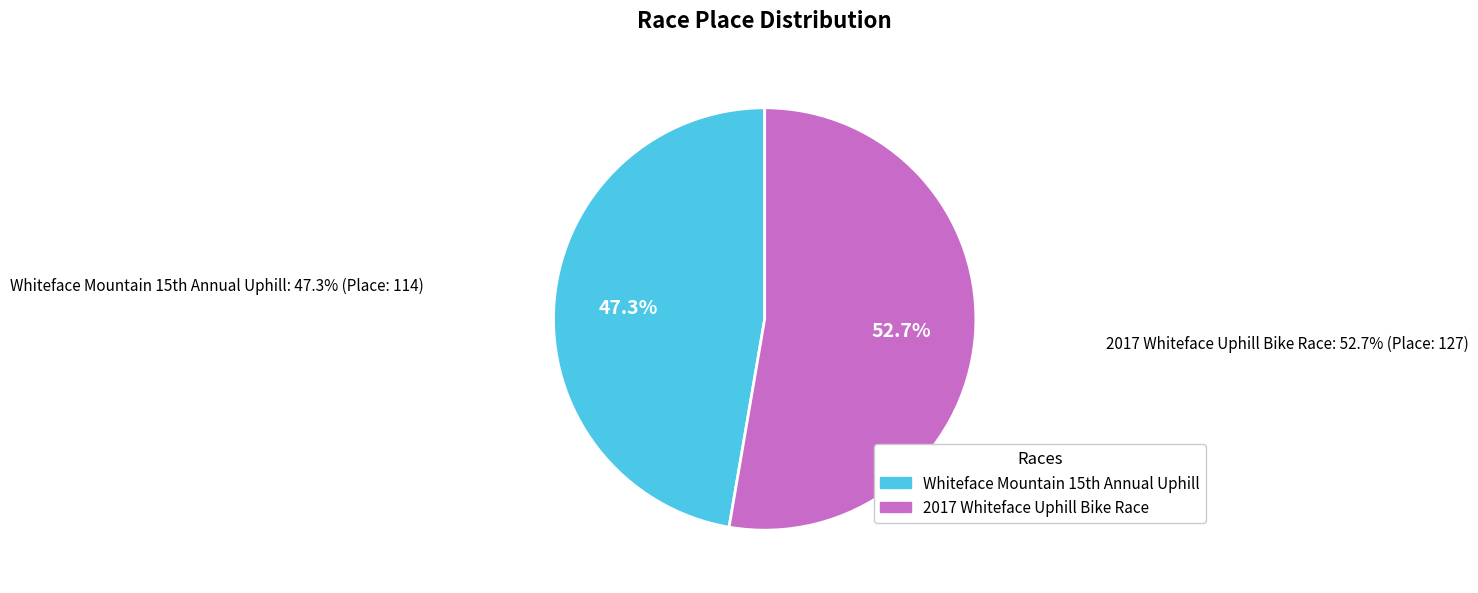

Is there a majority slice in this chart?

Yes